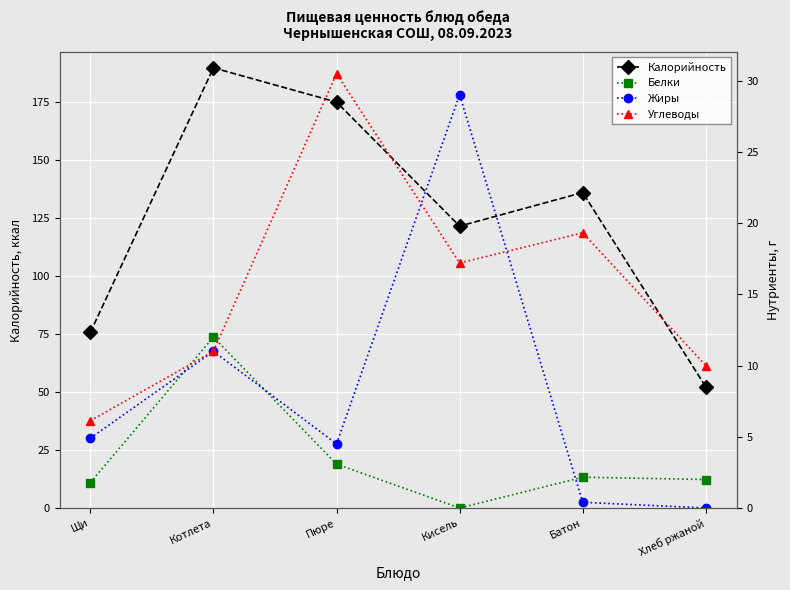

Reading left to right, extract all data points from this chart.

Калорийность: 75.7	189.8	175.0	121.5	136.0	52.2
Белки: 1.8	12.0	3.1	0.0	2.2	2.0
Жиры: 4.9	11.0	4.5	29.0	0.4	0.0
Углеводы: 6.1	11.0	30.5	17.2	19.3	10.0